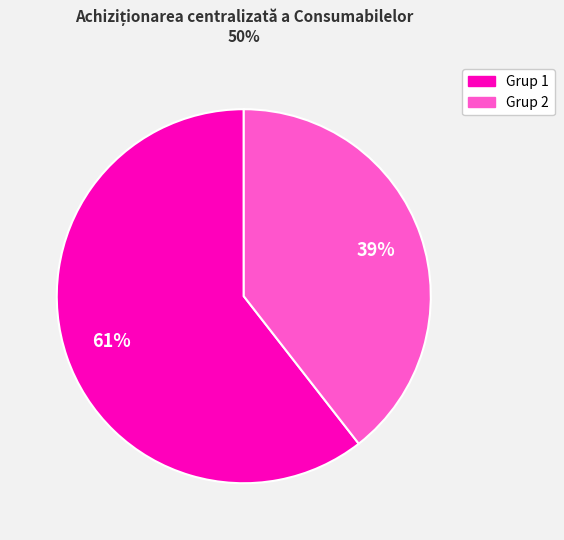

To the nearest percent, what is the average slice percentage?

50%